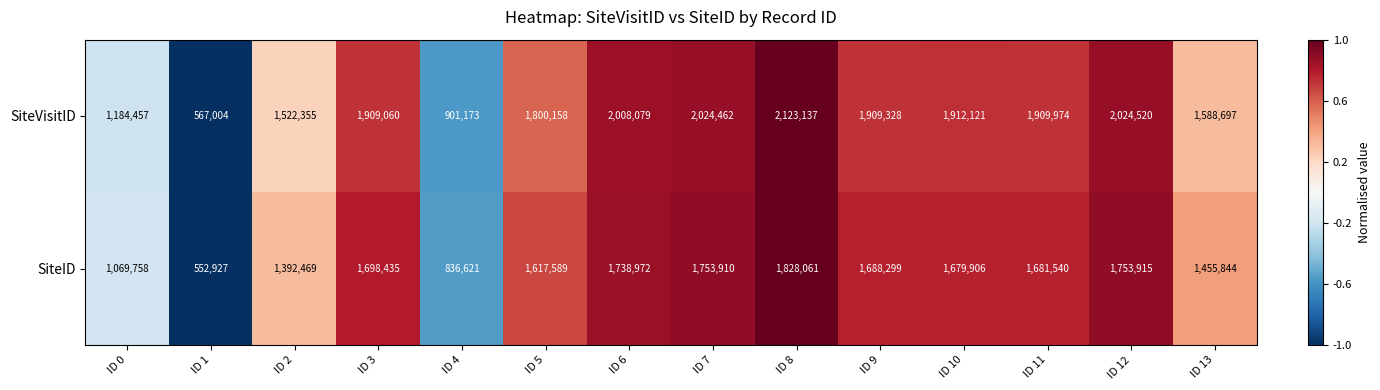

How many values in the SiteVisitID series are below 1909328?

7